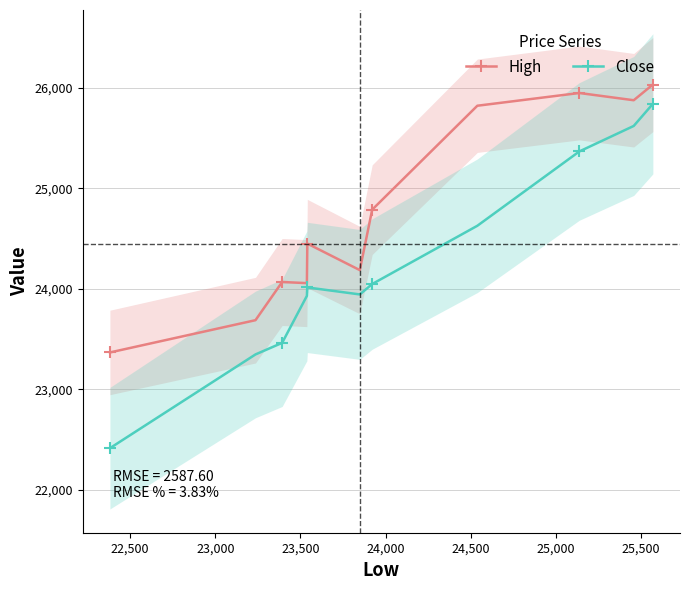

What is the highest value of the High series?

26033.7